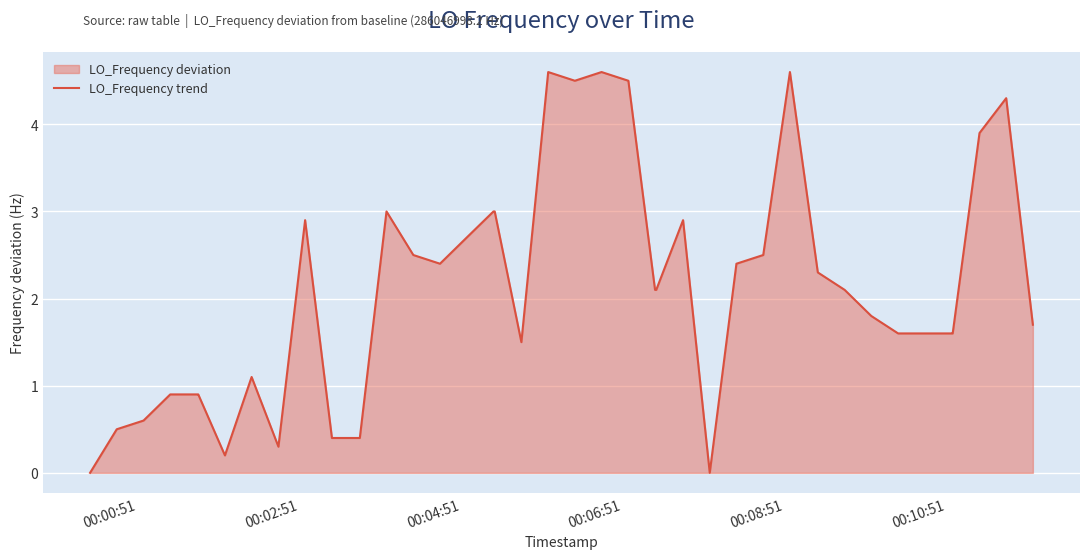

What is the maximum value shown in the chart?

4.6